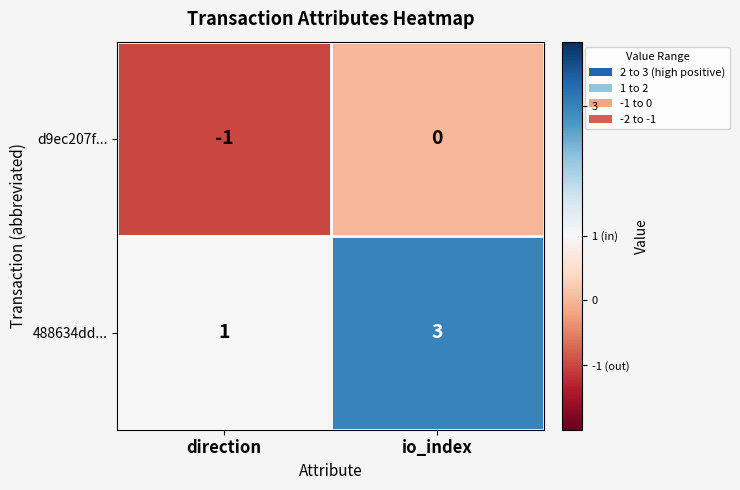

Which series has the largest total across all categories?

488634dd...